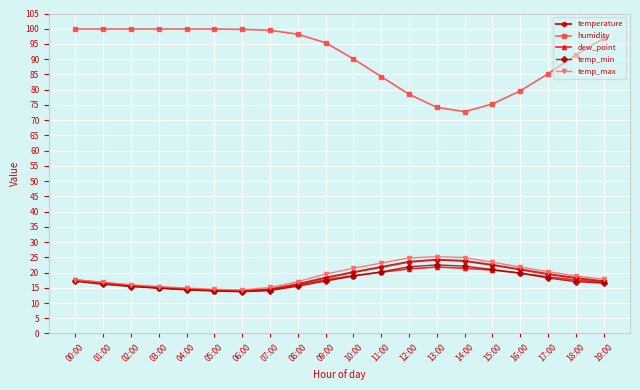

What is the difference between the highest and lowest values at 17:00?

67.0